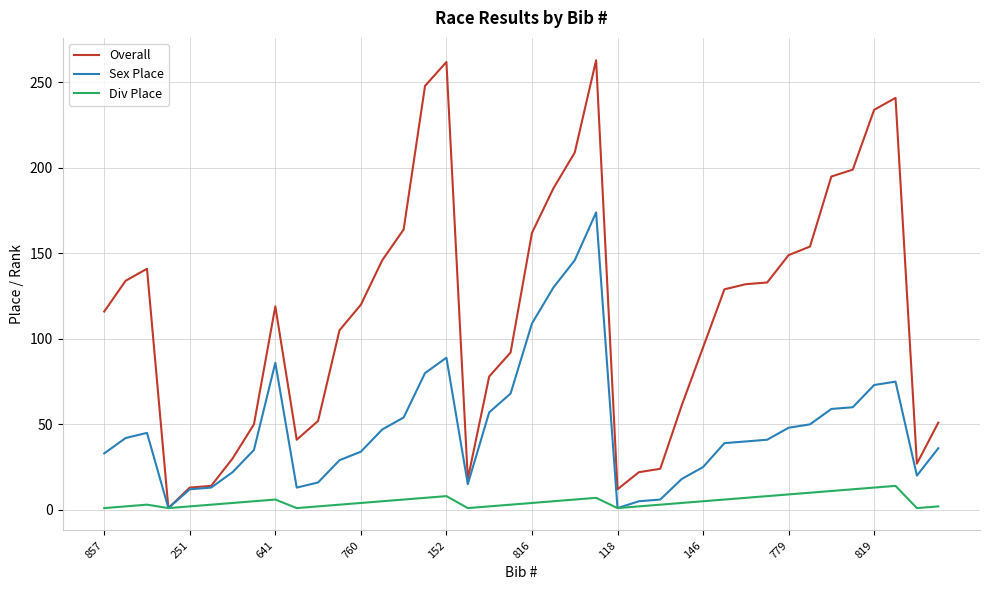

Which series has the widest spread of values?

Overall